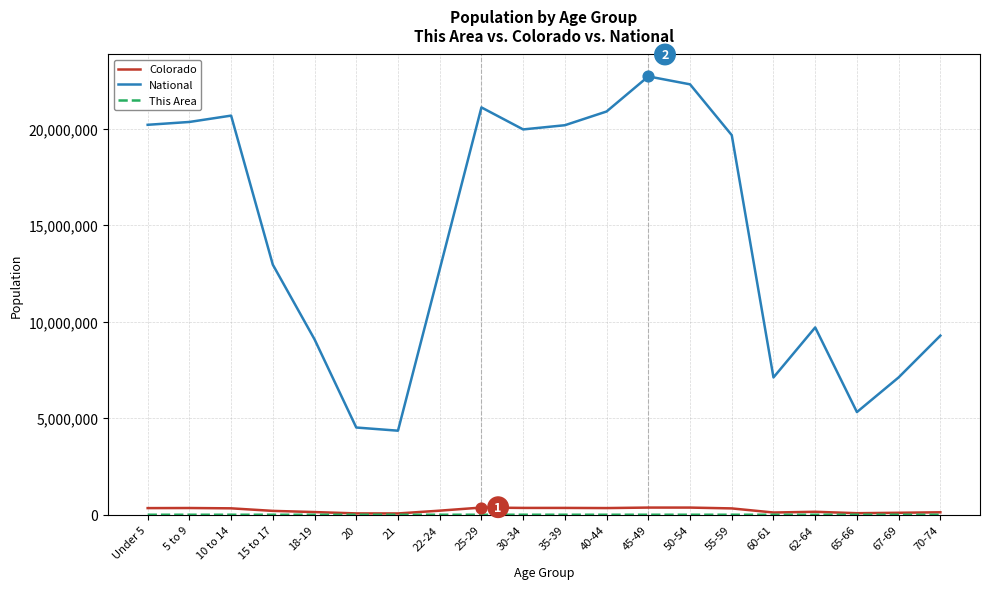

Which series has the largest total across all categories?

National